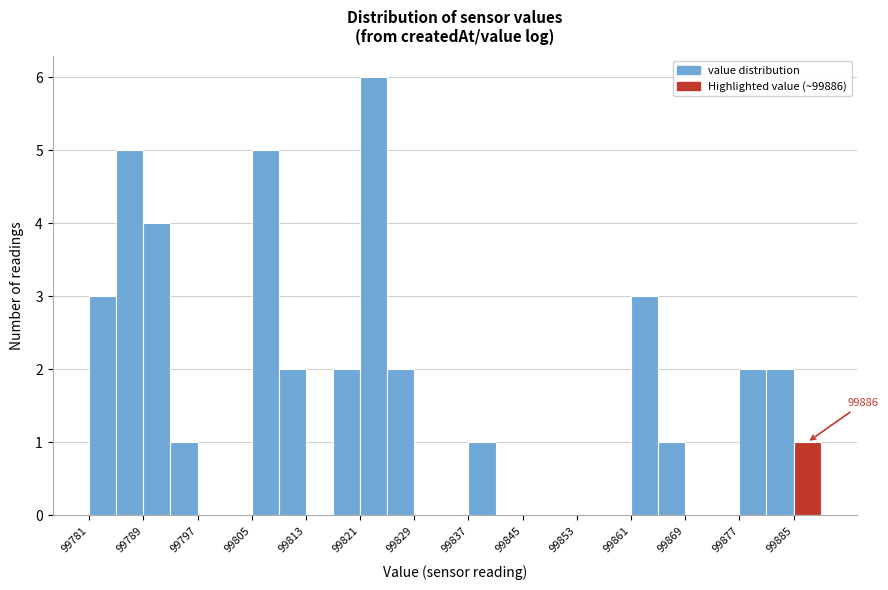

Over which range of the x-axis is the bar tallest?

99821 to 99825